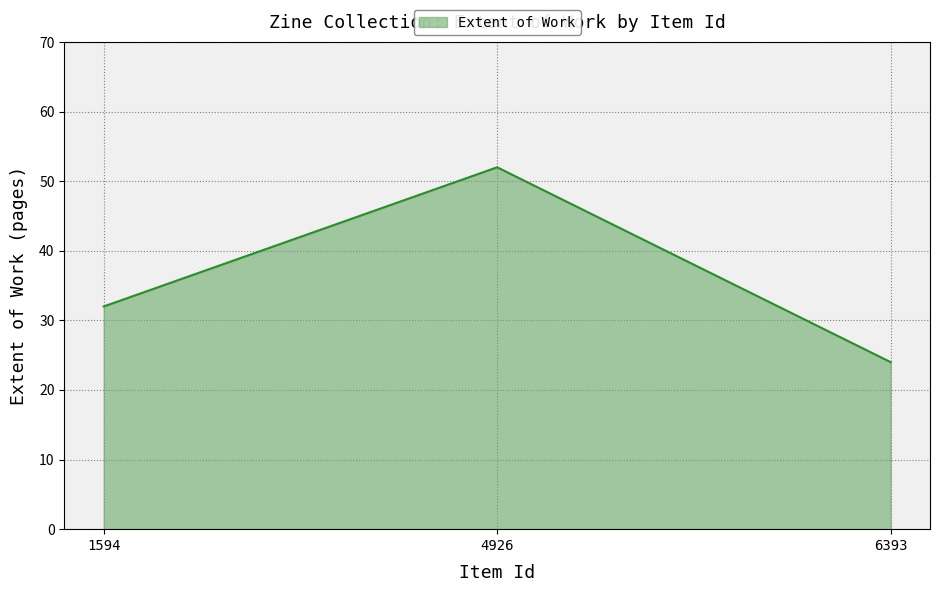

What is the difference between the maximum and minimum values?

28